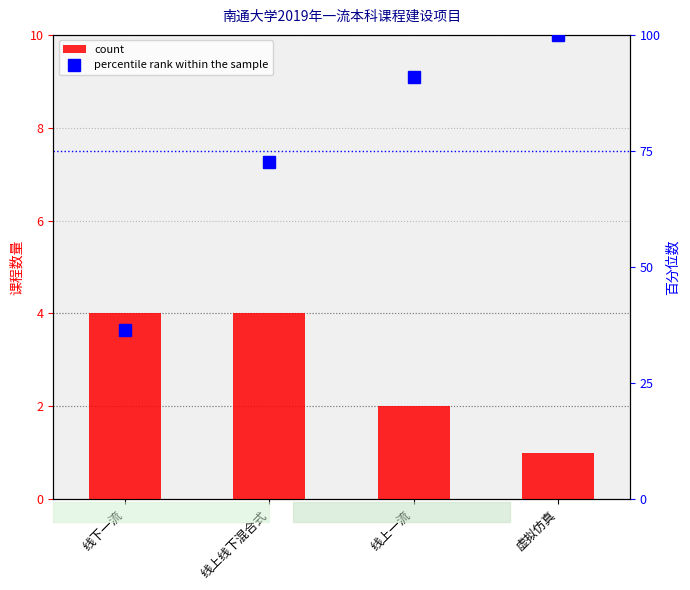

What is the approximate value of count at 线上线下混合式?

4.0